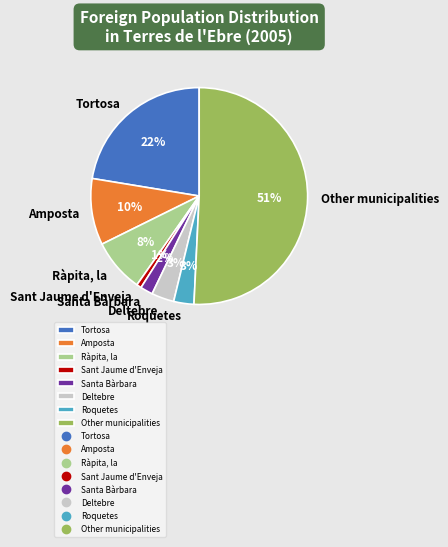

Which slice represents more than half of the pie?

Other municipalities